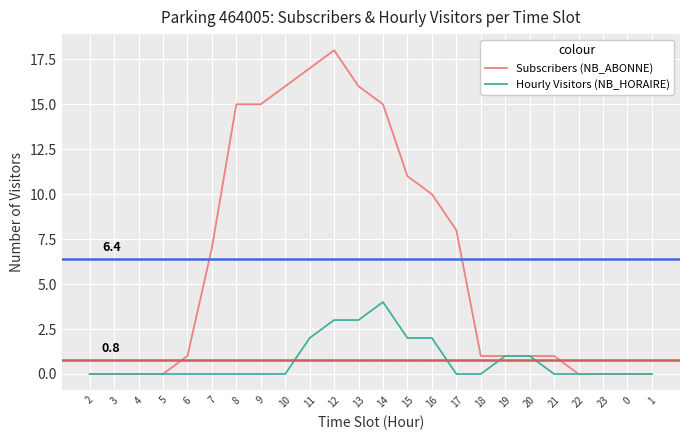

Does the chart display data point markers on the line(s)?

No